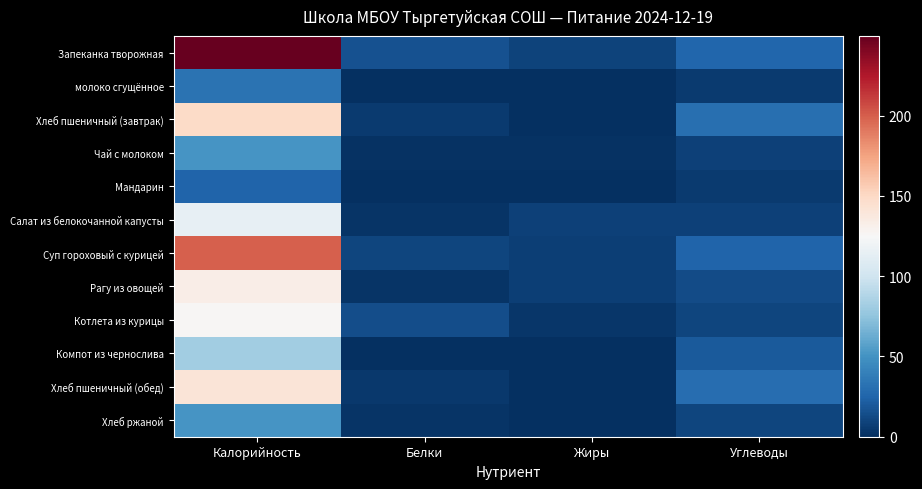

At which category is the sum across all series the highest?

Калорийность